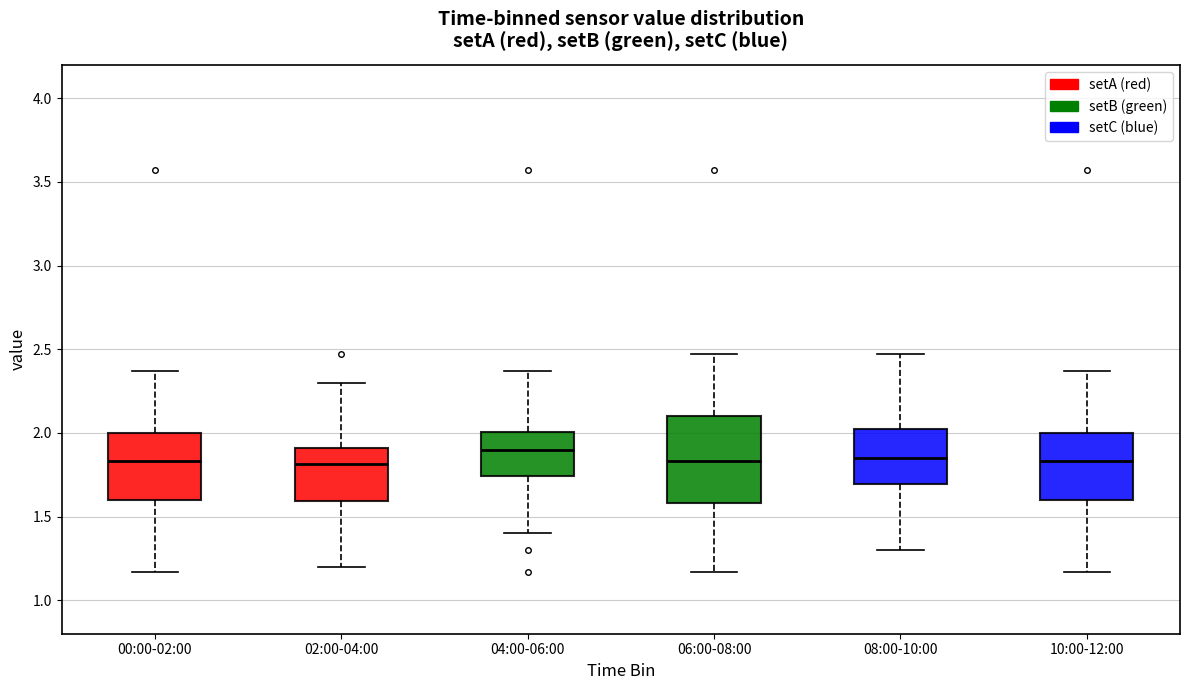

Reading left to right, transcribe this box plot: for each box, give where its median line is, the range the box spans, and where its two whiskers end, as read against the y-axis. The values are not printed on the chart, so give them approximately, as read against the axis.

00:00-02:00: median 1.85, box 1.60 to 2.00, whiskers 1.15 to 2.35
02:00-04:00: median 1.80, box 1.60 to 1.90, whiskers 1.20 to 2.30
04:00-06:00: median 1.90, box 1.75 to 2.00, whiskers 1.40 to 2.35
06:00-08:00: median 1.85, box 1.60 to 2.10, whiskers 1.15 to 2.45
08:00-10:00: median 1.85, box 1.70 to 2.05, whiskers 1.30 to 2.45
10:00-12:00: median 1.85, box 1.60 to 2.00, whiskers 1.15 to 2.35